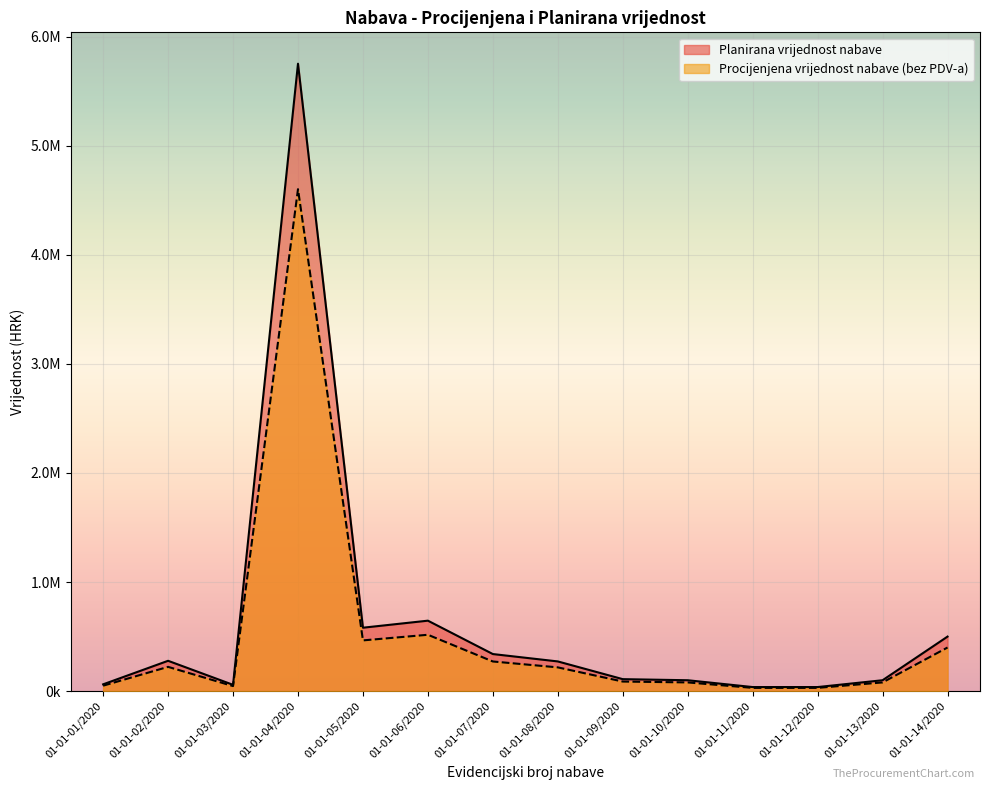

How many lines are shown in the chart?

2